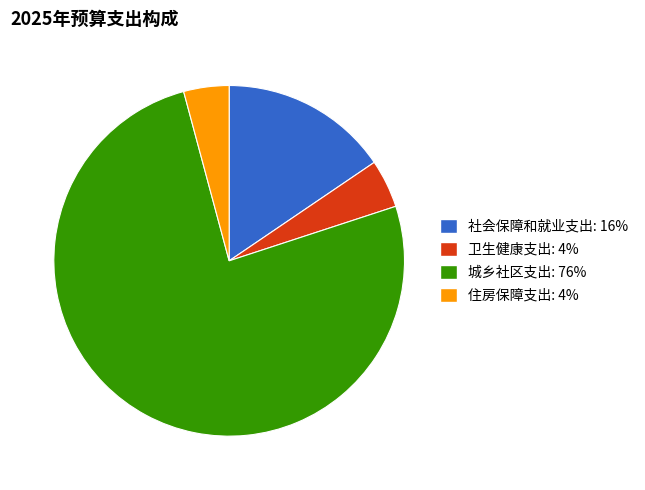

Is it true that 社会保障和就业支出 is 16% of the pie?

True